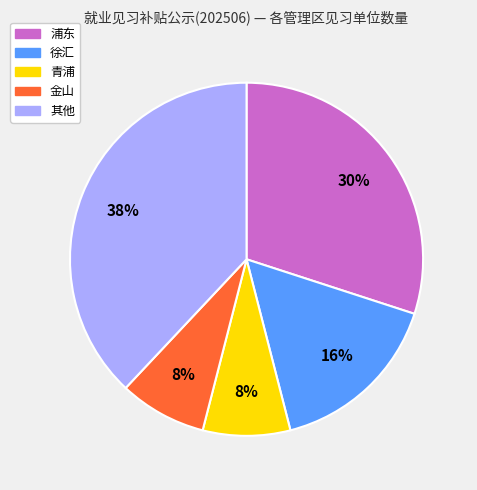

To the nearest percent, what is the difference between the largest and smallest slice percentages?

30%